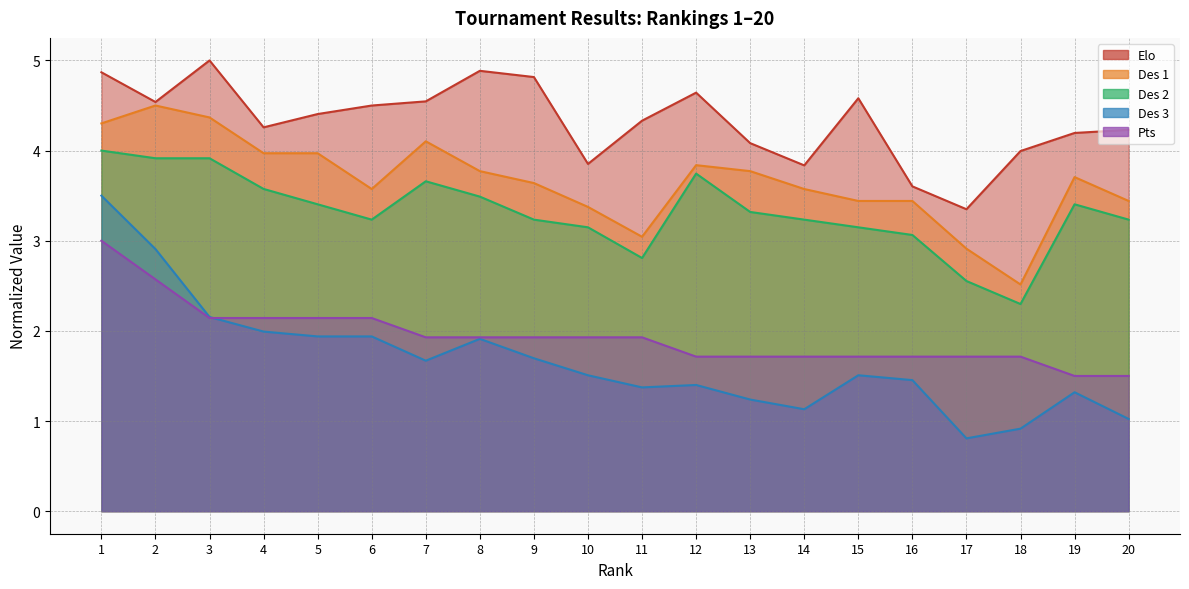

Which series has the largest total across all categories?

Elo